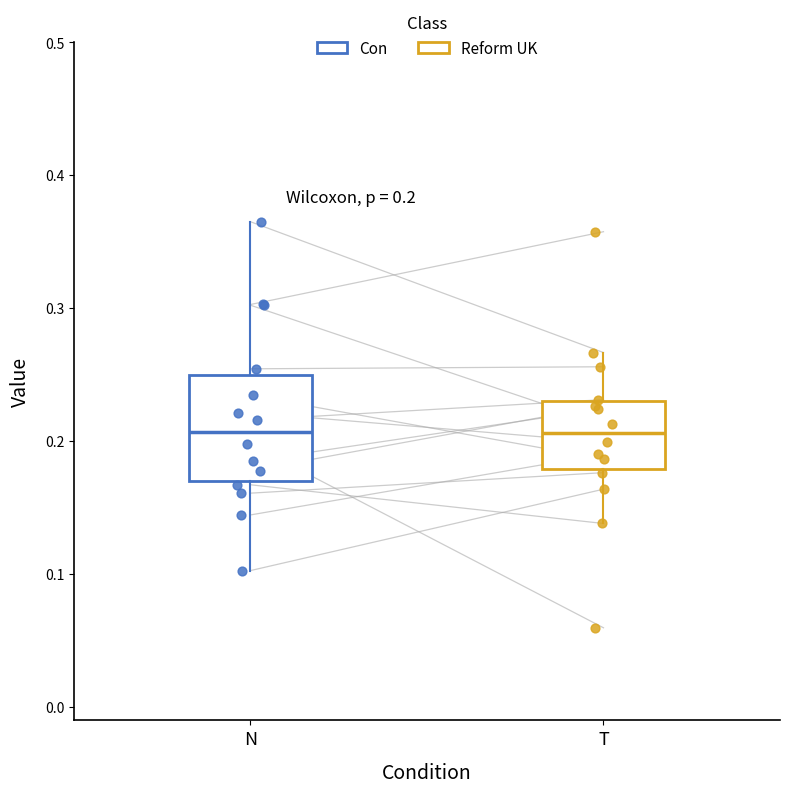

Which box is the tallest, from its lower edge to its upper edge?

N